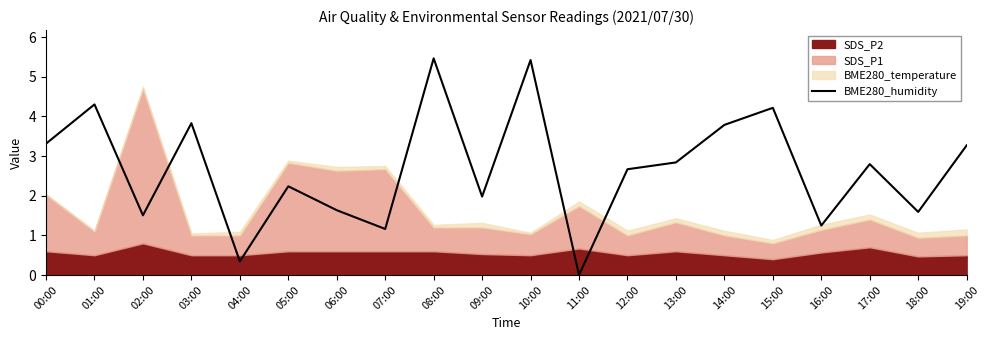

How many lines are shown in the chart?

1